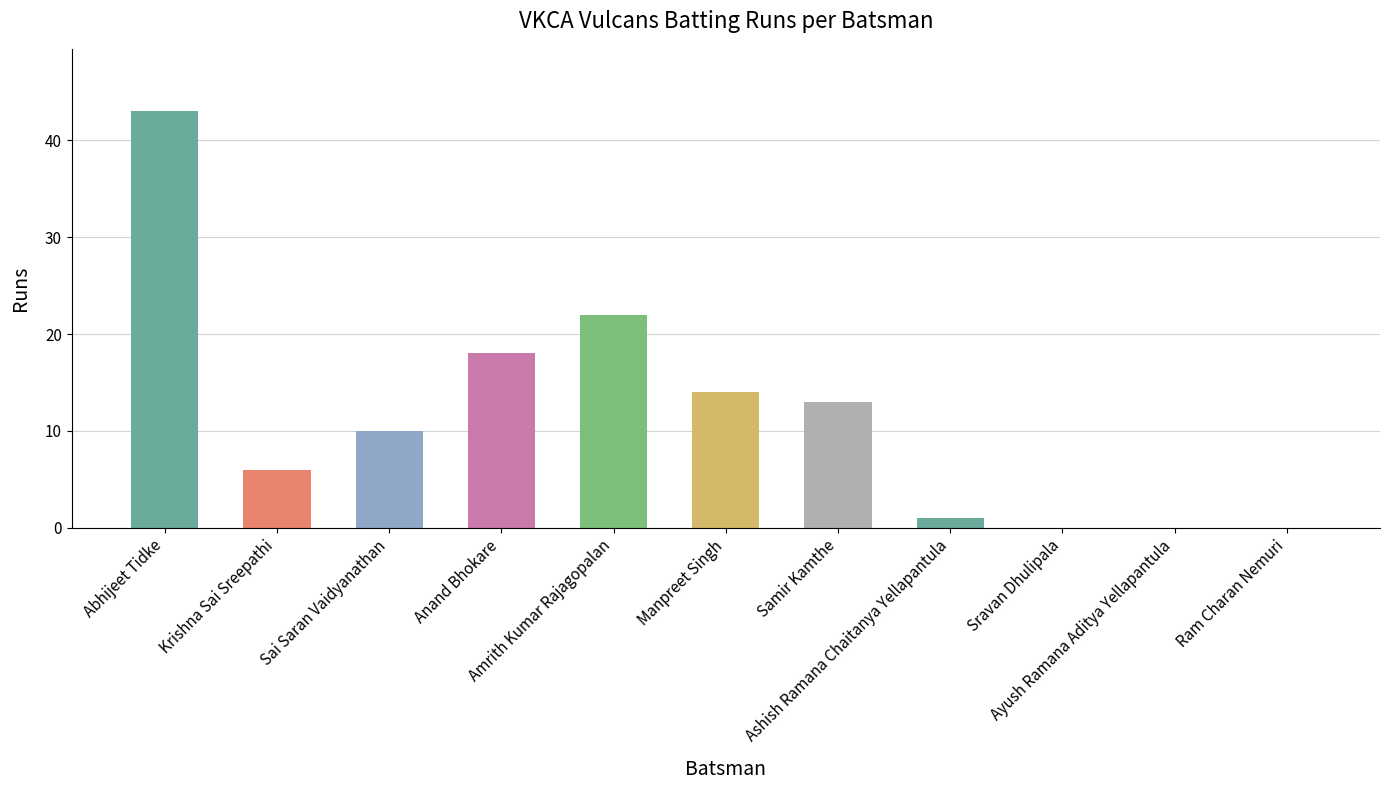

How many categories are shown in the chart?

11